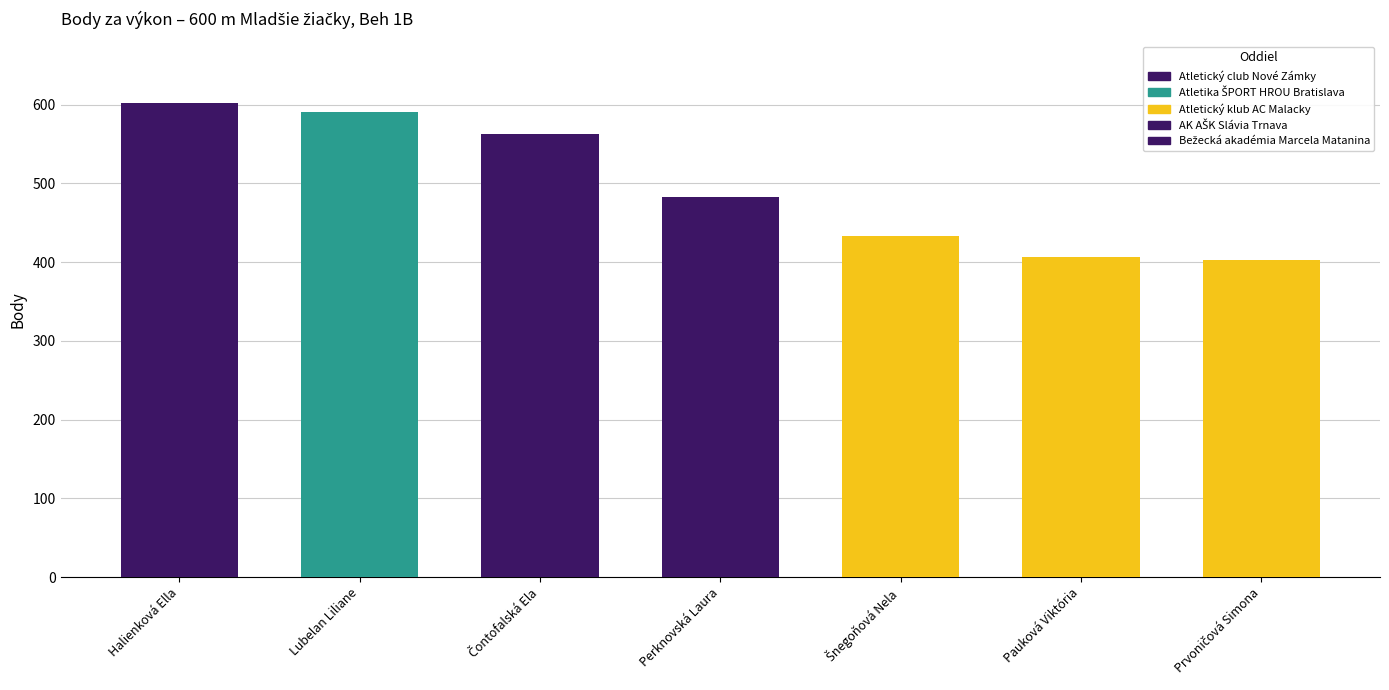

What is the sum of all values?

3481